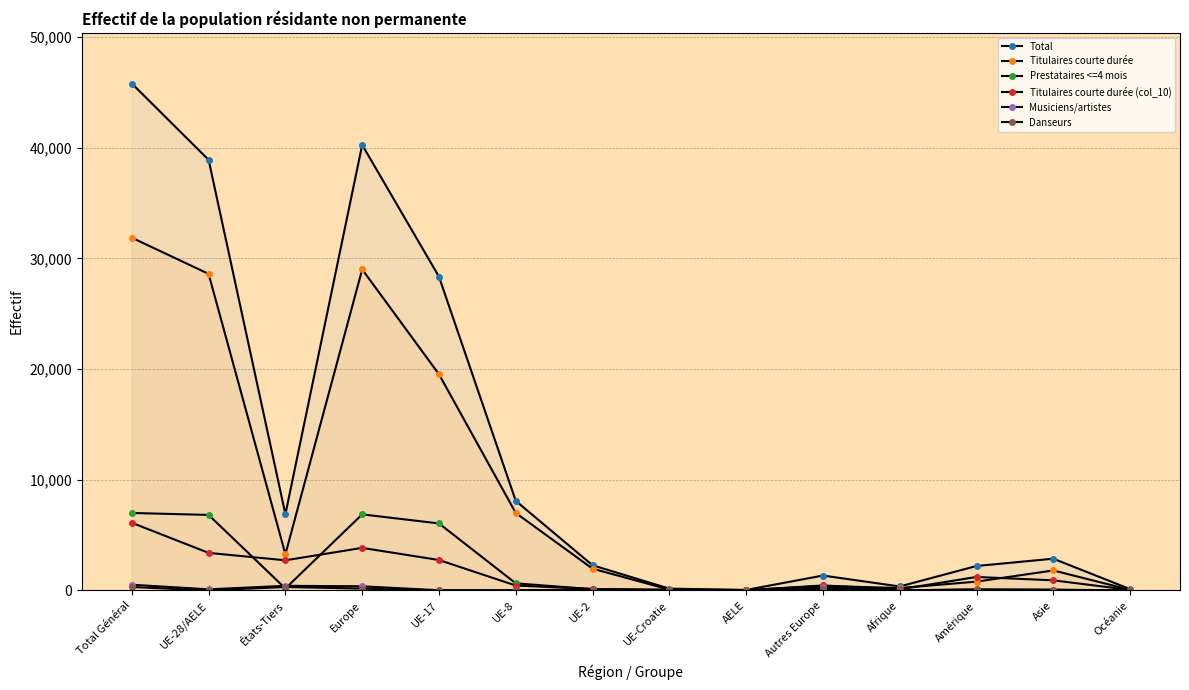

Where is Musiciens/artistes nearest to the value 257?

Autres Europe